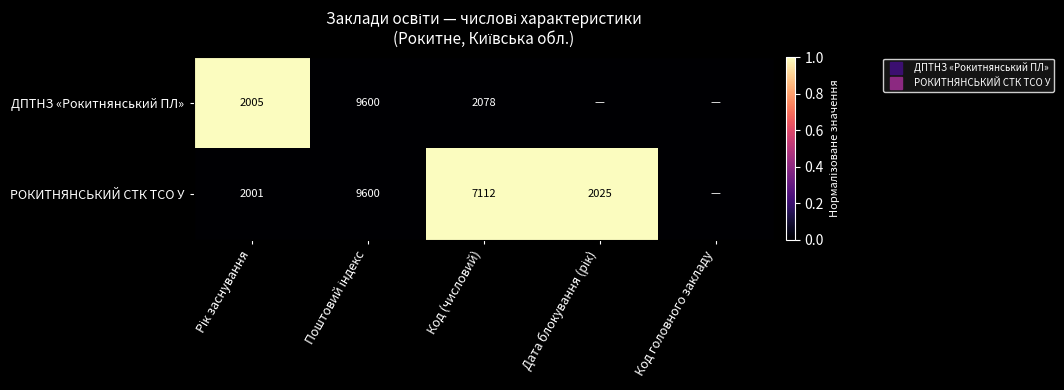

Which series has the largest total across all categories?

РОКИТНЯНСЬКИЙ СТК ТСО У